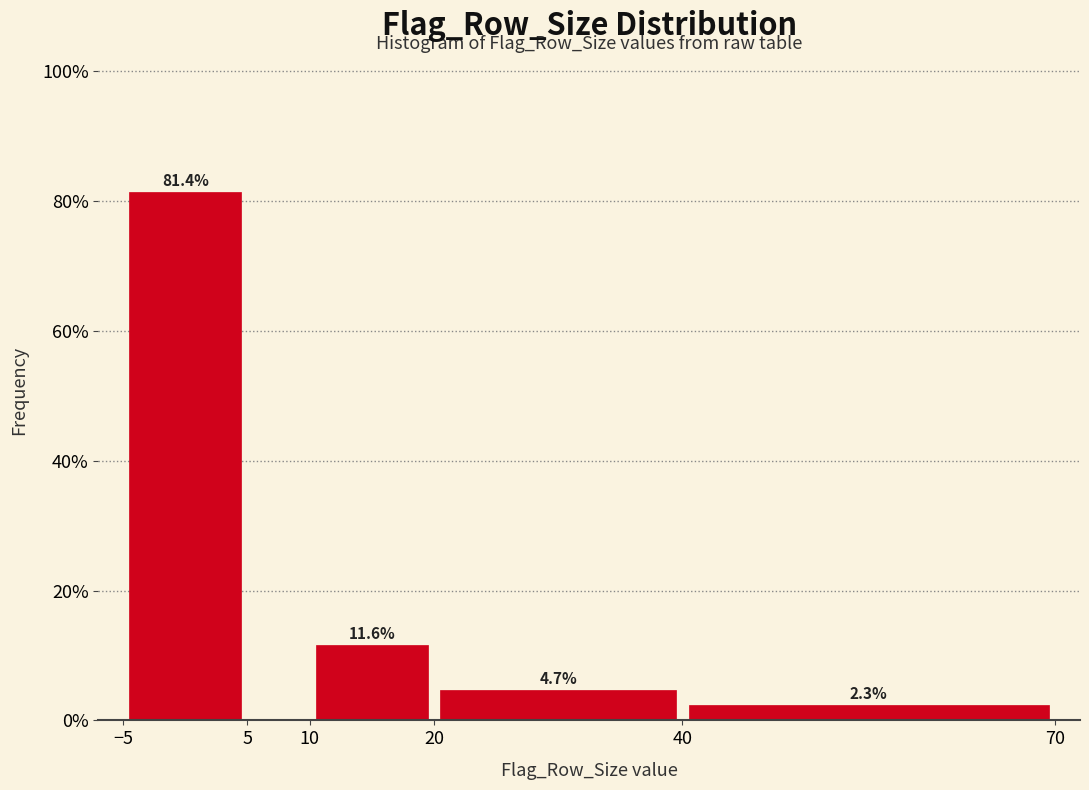

Which range on the x-axis has the tallest bar?

-5 to 5